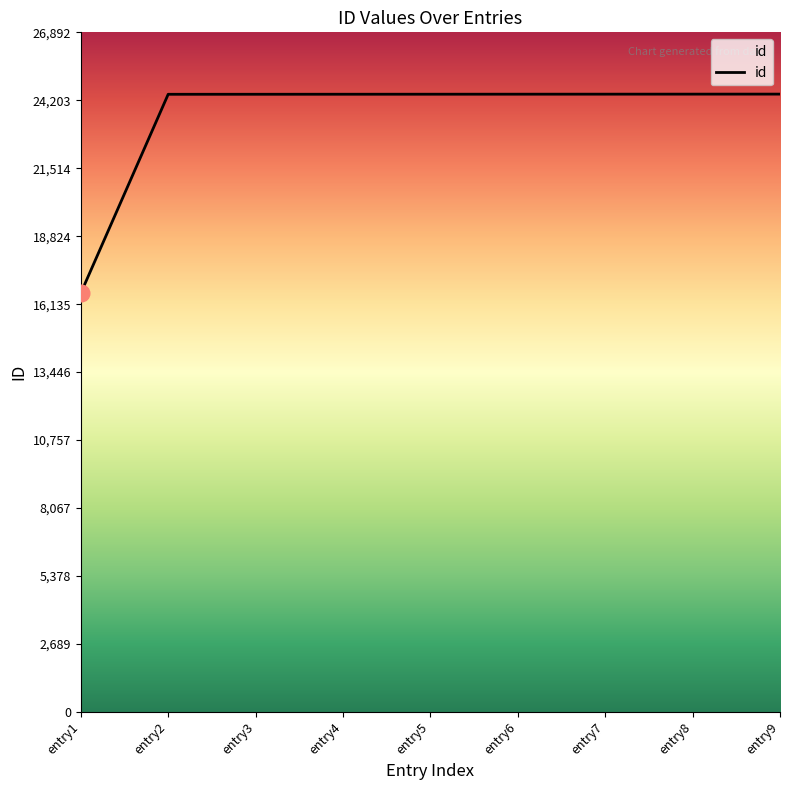

Is it true that the value at entry5 is 9002?

False